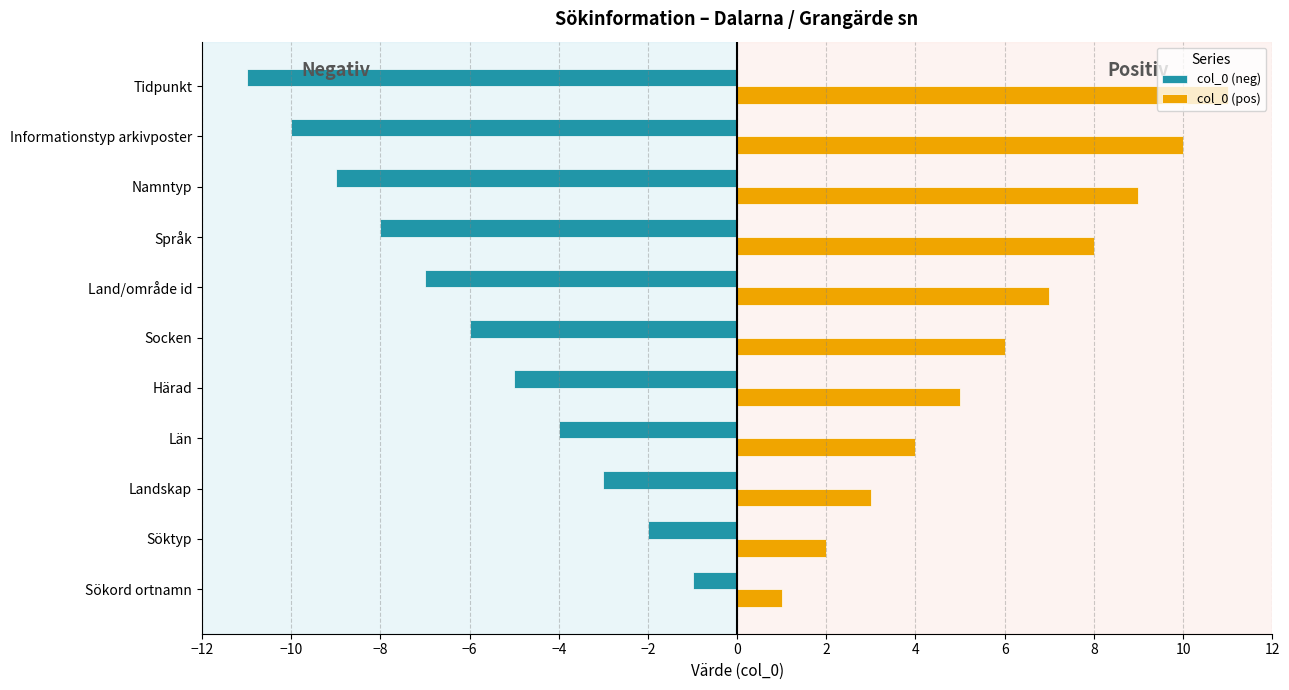

The value of col_0 (neg) at Län is -2. True or false?

False